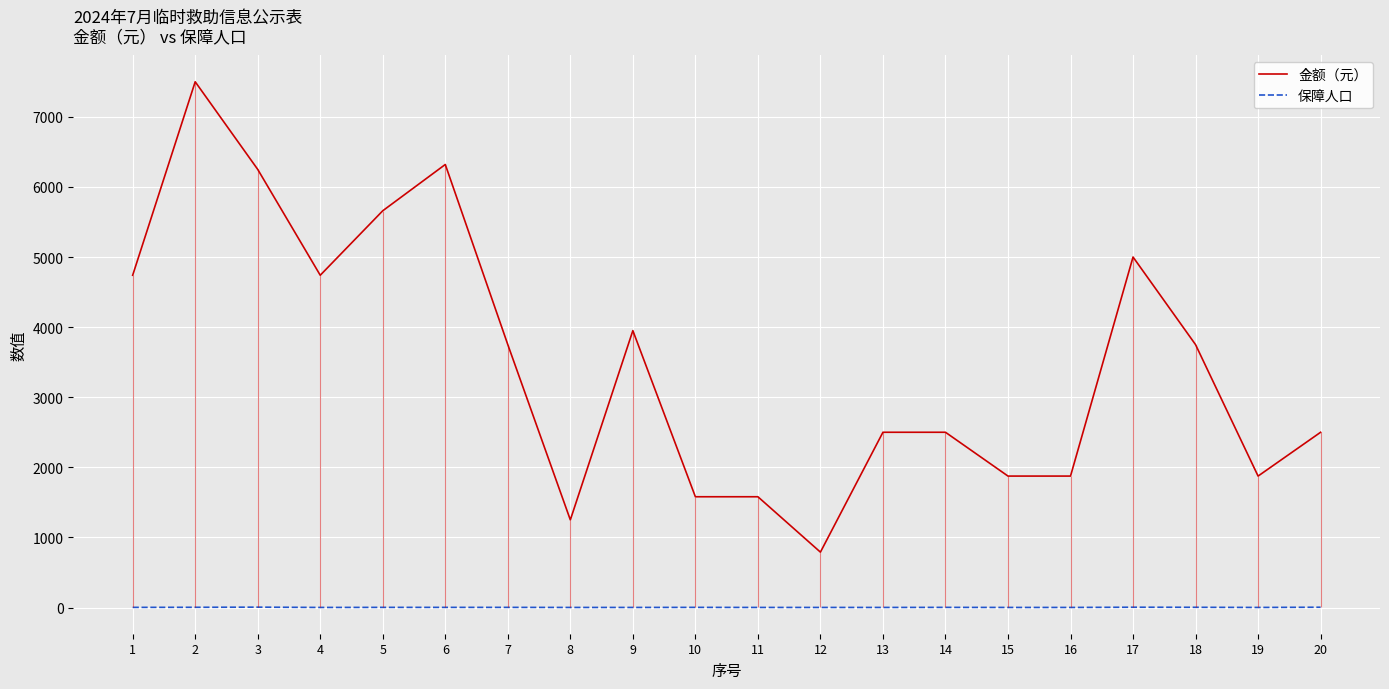

Where is the first local maximum for 保障人口?

3